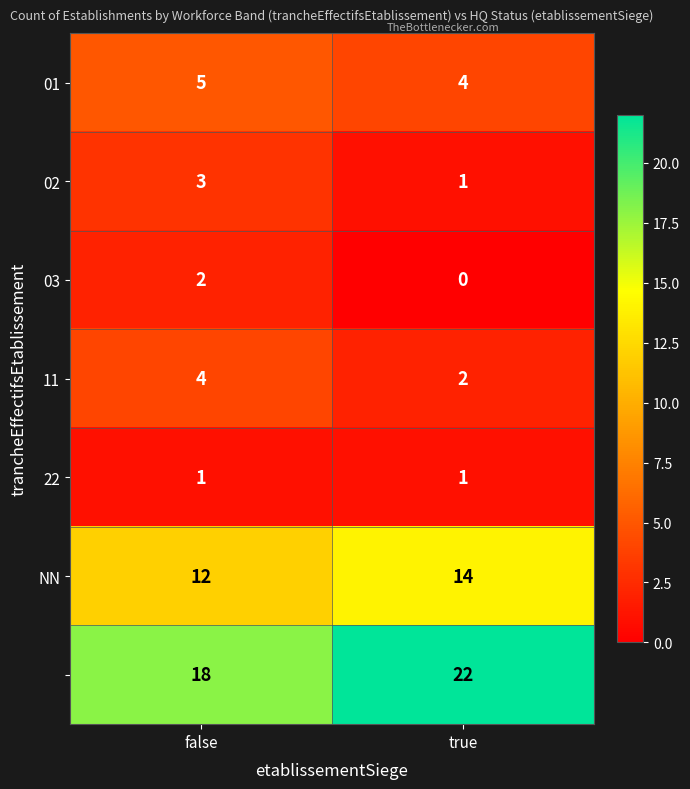

What is the spread (max minus min) of values at false?

17